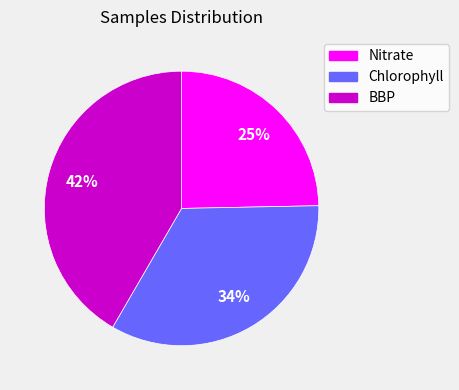

Is the sum of Chlorophyll and BBP greater than half?

Yes